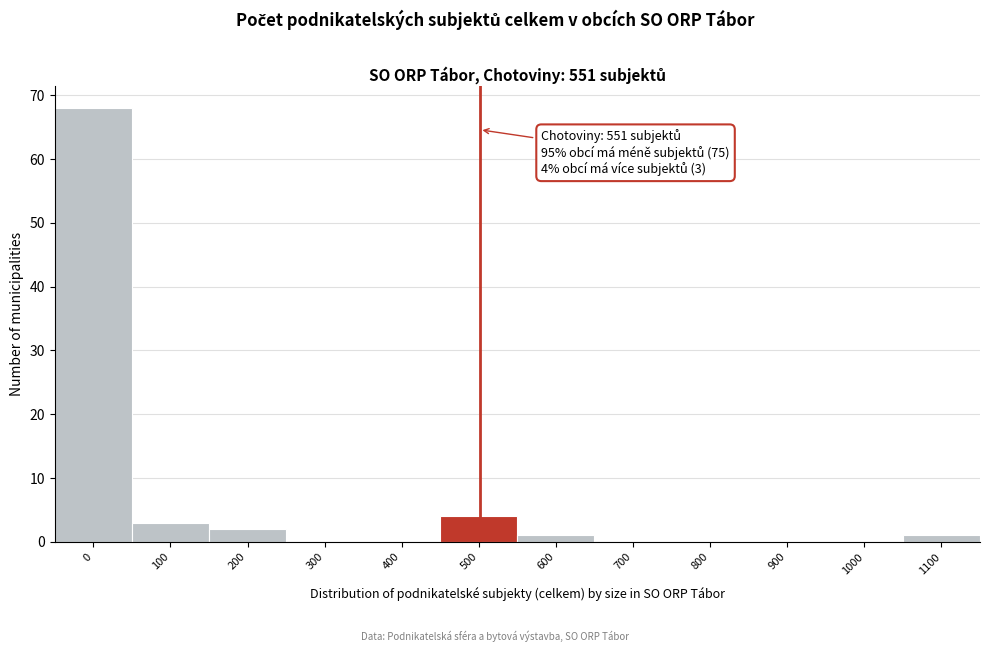

Reading right to left, extract all data points from this chart.

1100=1	1000=0	900=0	800=0	700=0	600=1	500=4	400=0	300=0	200=2	100=3	0=68